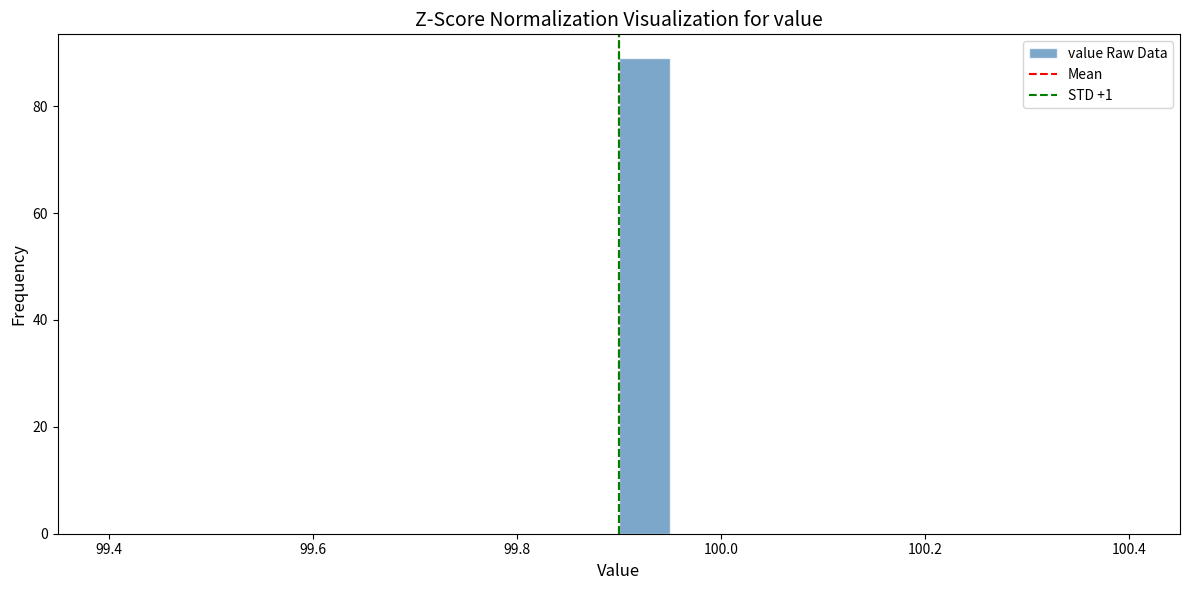

Around what value on the x-axis is the tallest bar? Give the approximate position of its centre, as read against the axis.

99.92